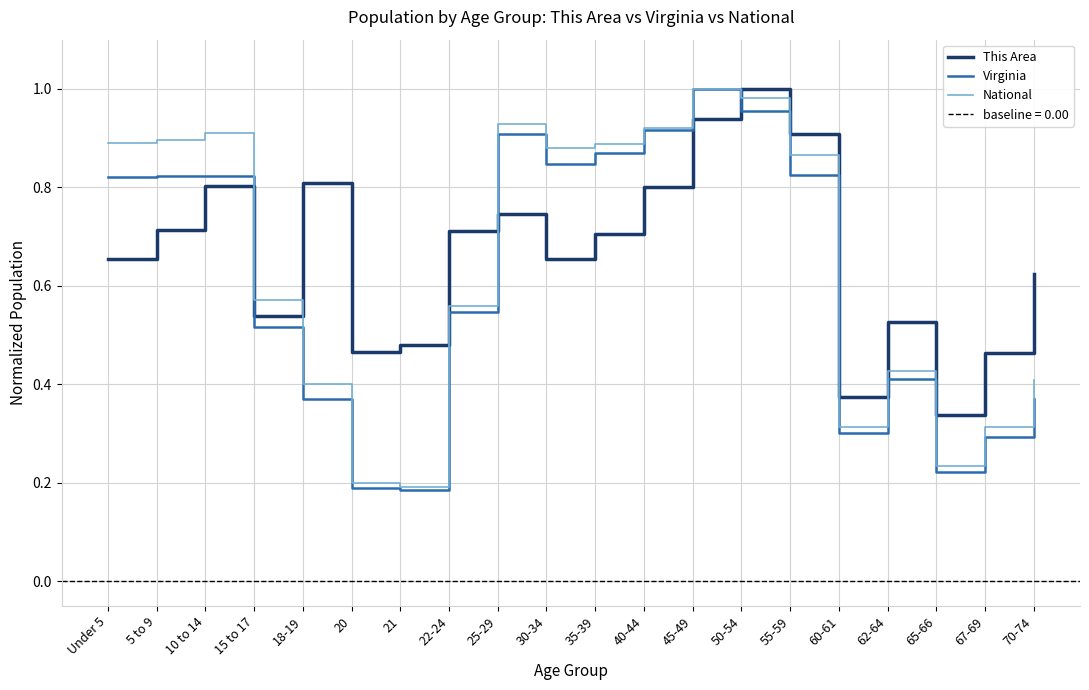

Between which two adjacent categories do National and This Area first intersect?

15 to 17 and 18-19